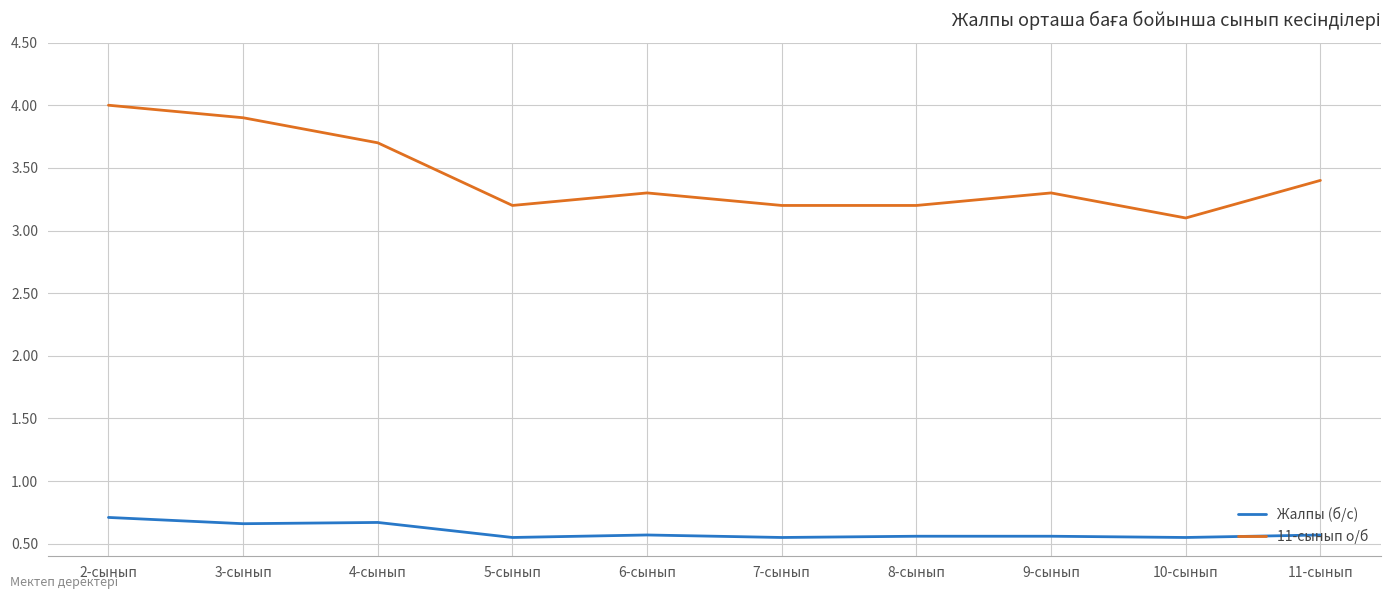

True or false: Жалпы (б/с) and 11-сынып о/б intersect in this chart.

False